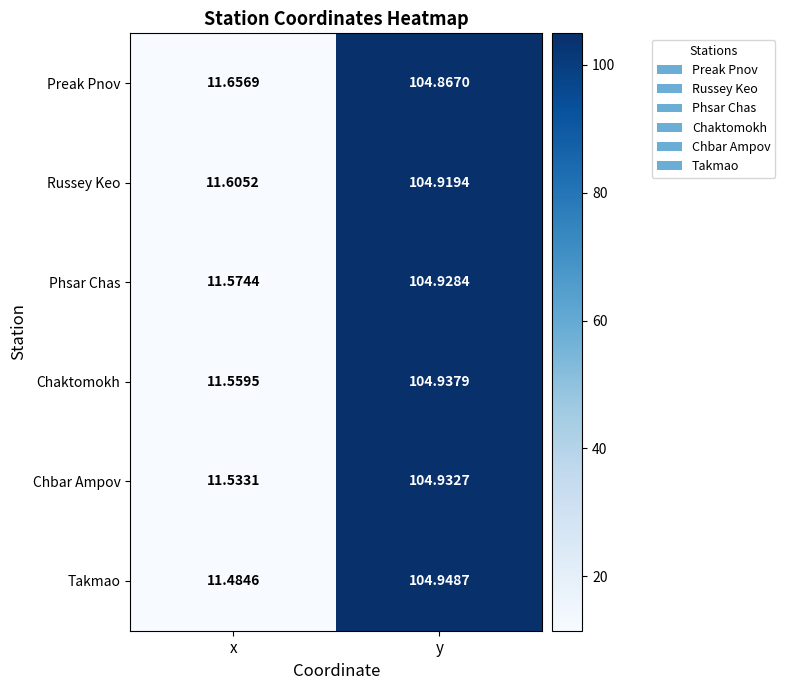

What is the total value across all series at x?

69.4